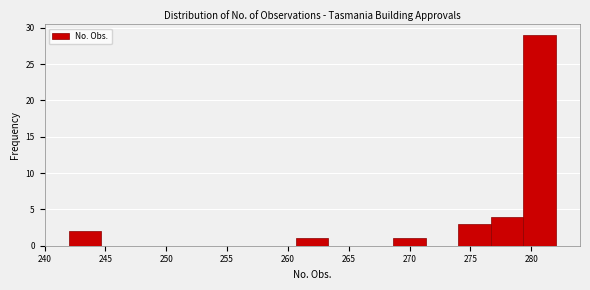

Over which range of the x-axis is the bar tallest?

279.5 to 282.0